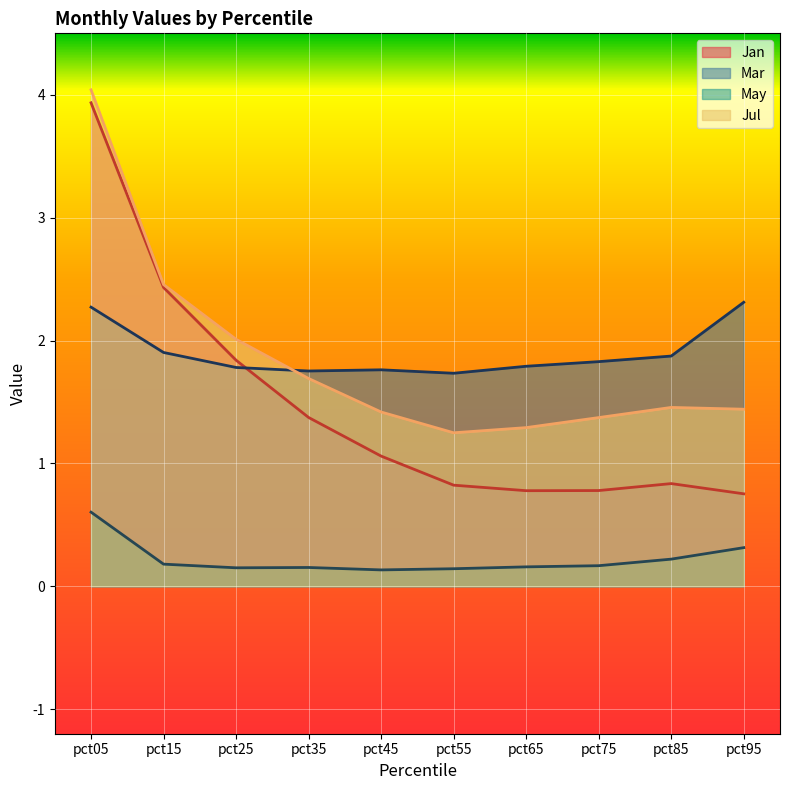

At which category is the sum across all series the highest?

pct05